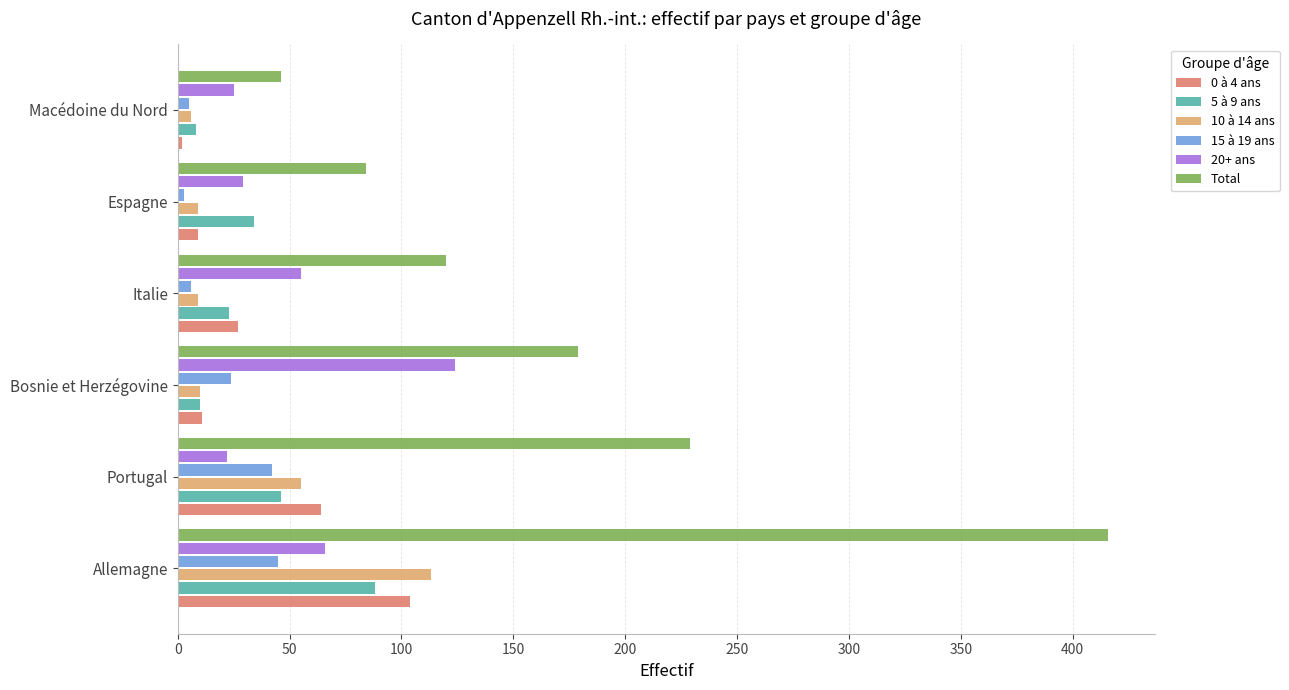

What is the maximum value shown in the chart?

416